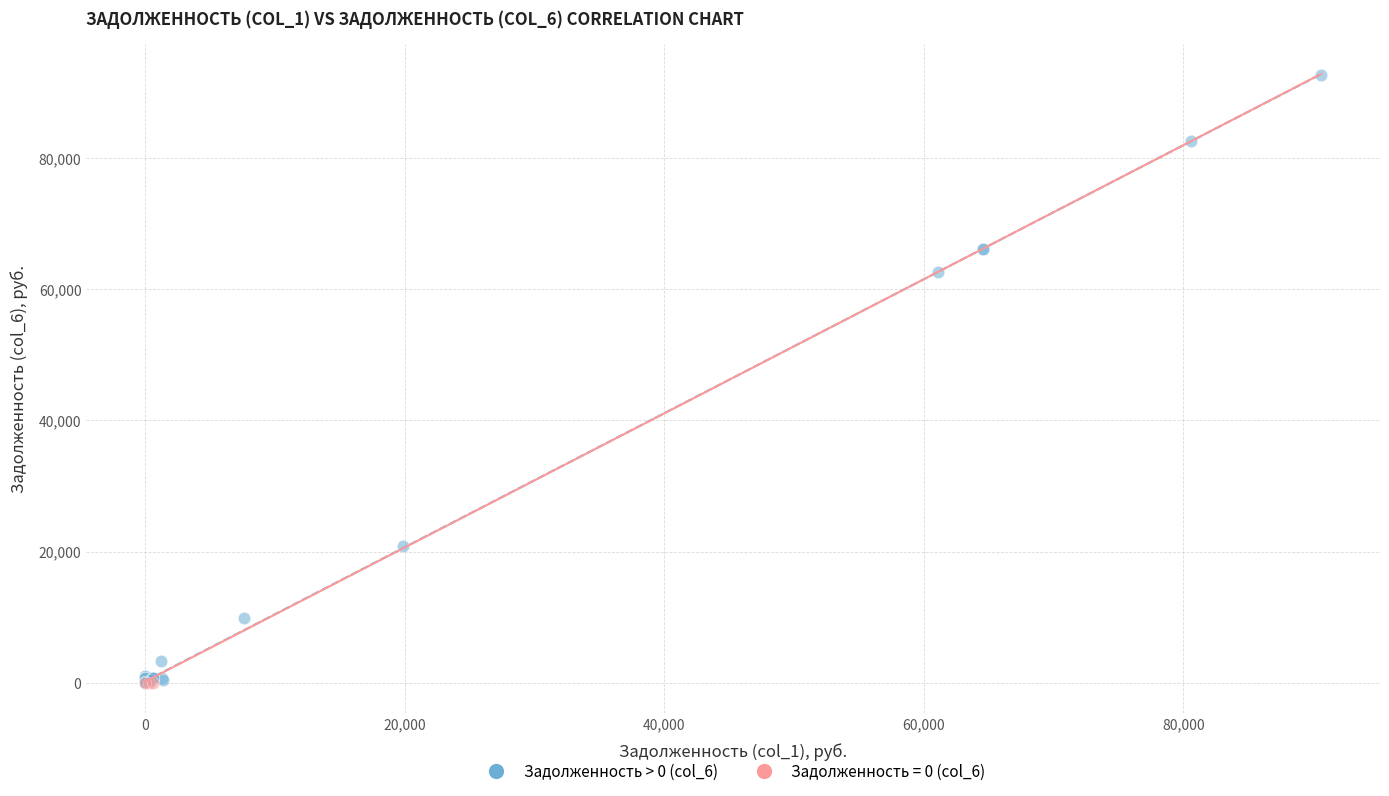

Which series contains the highest Y value?

Задолженность > 0 (col_6)